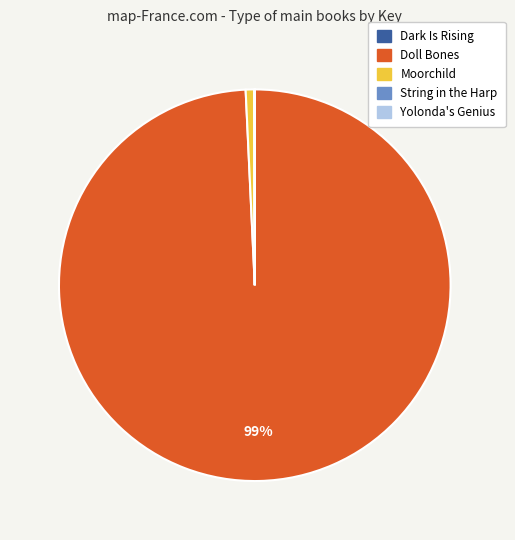

What percentage is the Doll Bones slice, to the nearest percent?

99%